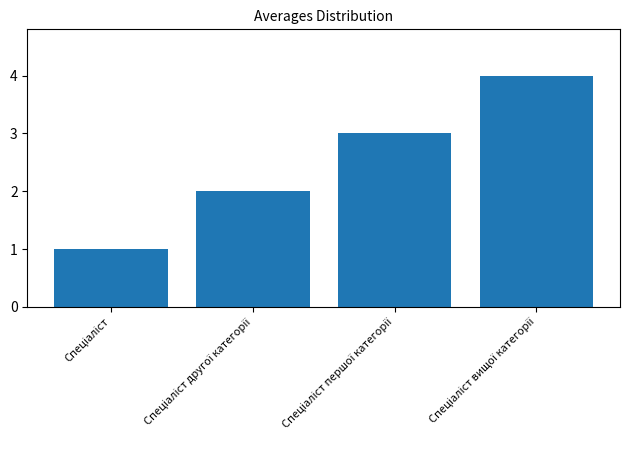

What is the sum of all values?

10